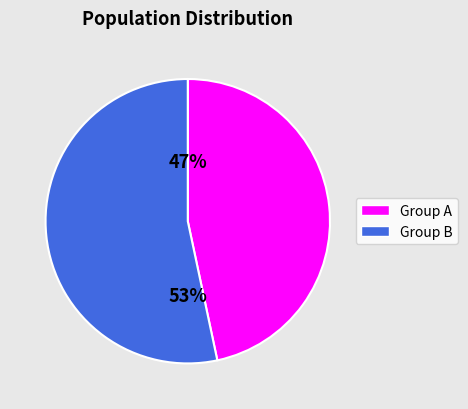

Is there any slice that represents more than half of the pie?

Yes